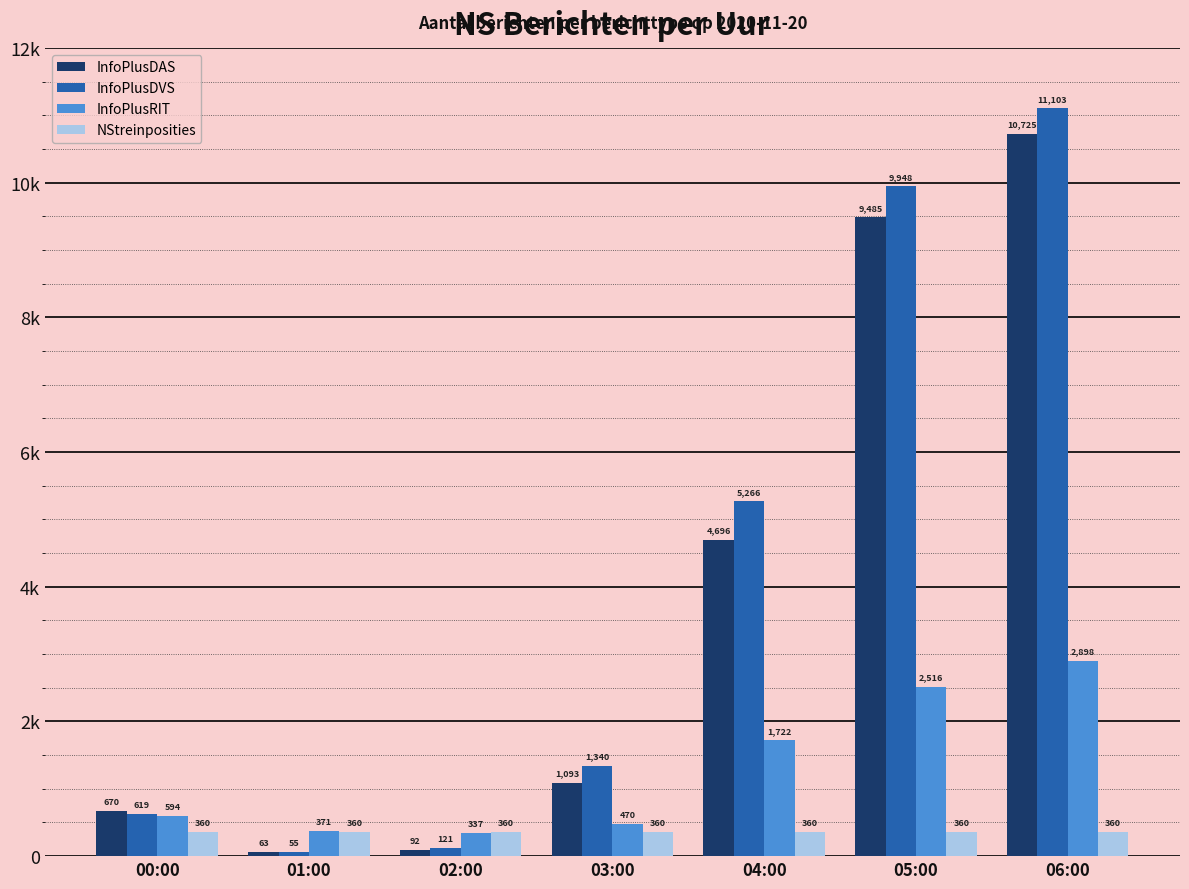

Reading left to right, extract all data points from this chart.

InfoPlusDAS: 00:00=670	01:00=63	02:00=92	03:00=1093	04:00=4696	05:00=9485	06:00=10725
InfoPlusDVS: 00:00=619	01:00=55	02:00=121	03:00=1340	04:00=5266	05:00=9948	06:00=11103
InfoPlusRIT: 00:00=594	01:00=371	02:00=337	03:00=470	04:00=1722	05:00=2516	06:00=2898
NStreinposities: 00:00=360	01:00=360	02:00=360	03:00=360	04:00=360	05:00=360	06:00=360